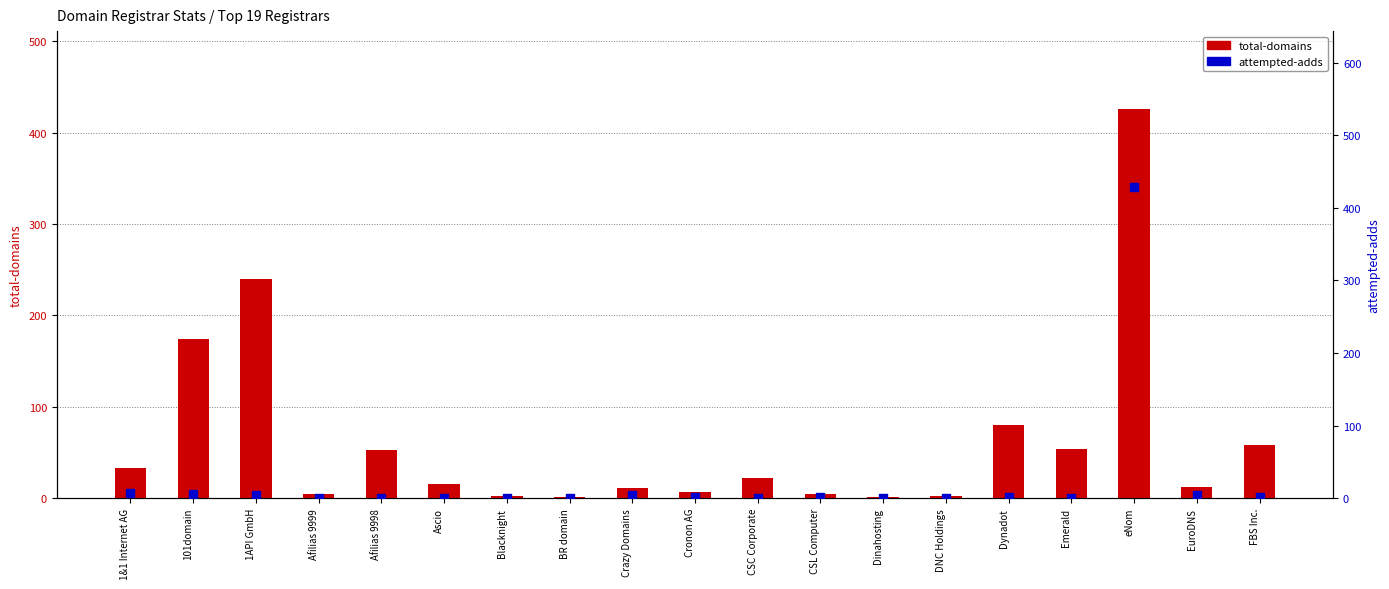

Which series contains the highest Y value?

attempted-adds